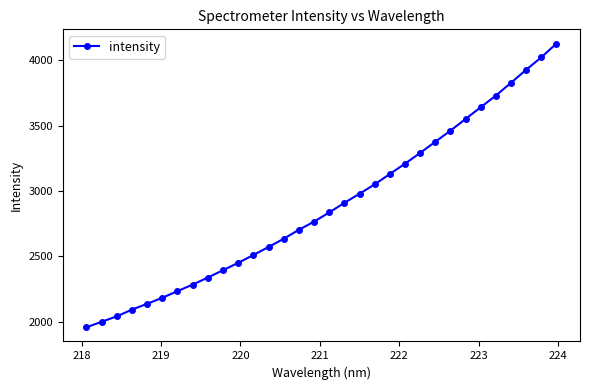

What is the value of the 25th point from the left?

3461.2